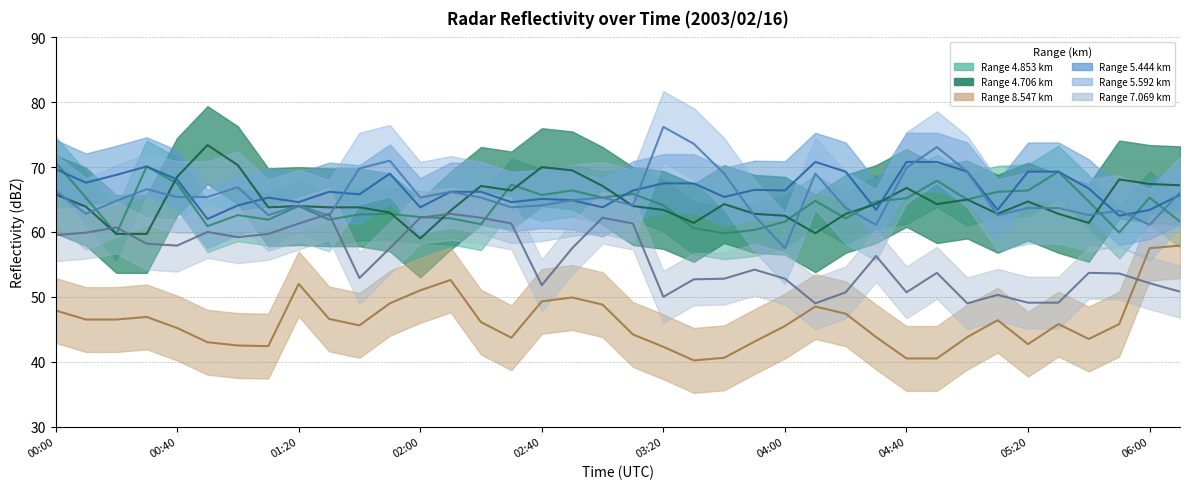

What is the average value of the 5.592 series?

65.7